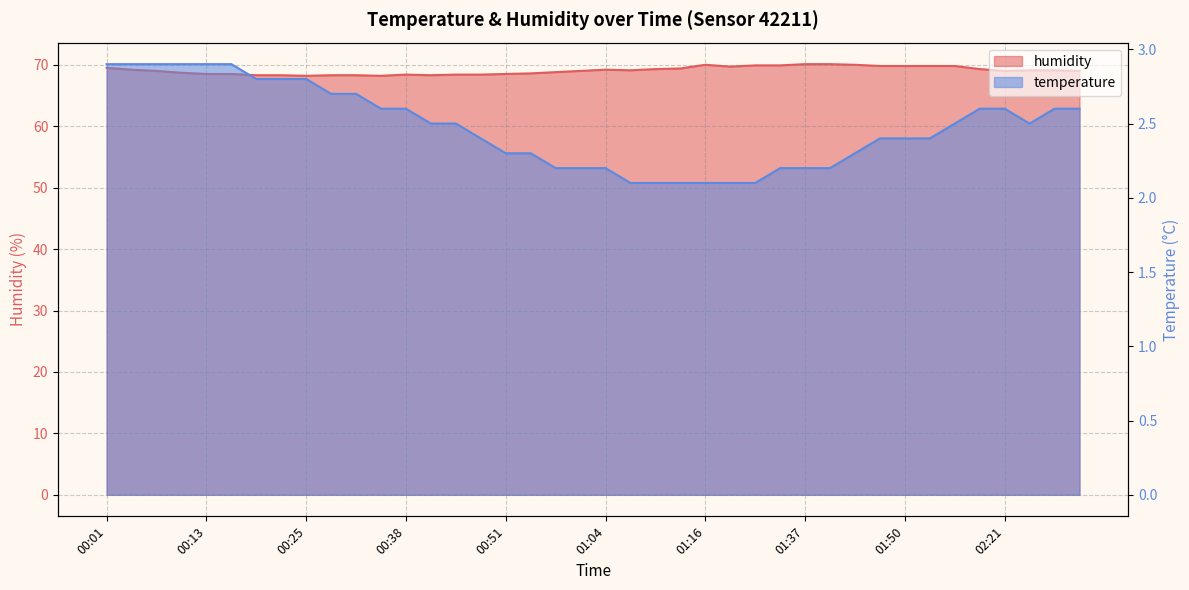

True or false: temperature and humidity intersect in this chart.

False